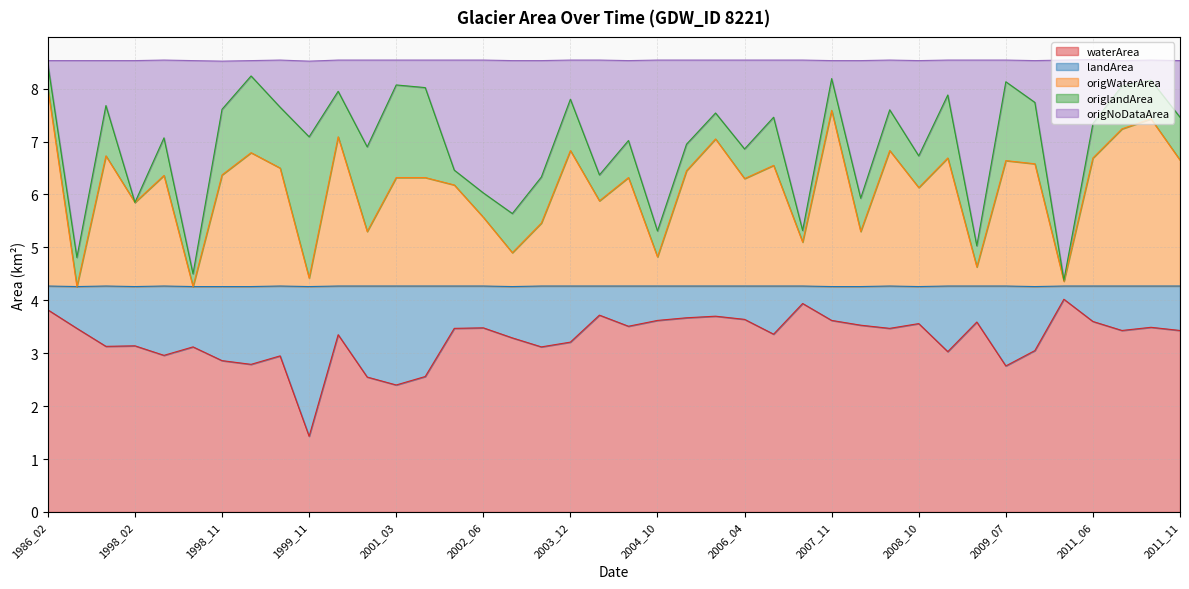

How many lines are shown in the chart?

5